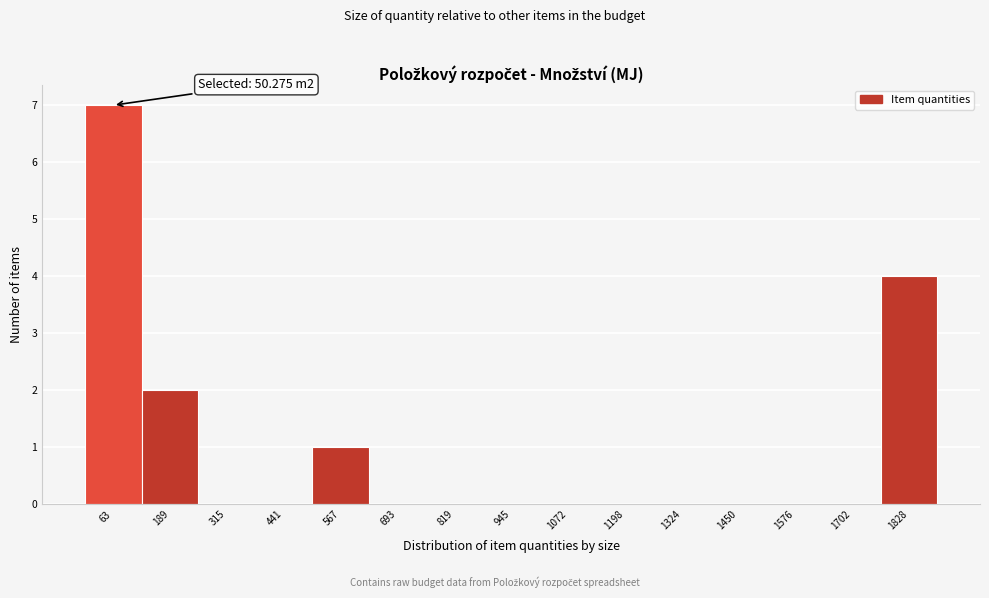

Which range on the x-axis has the tallest bar?

0 to 120